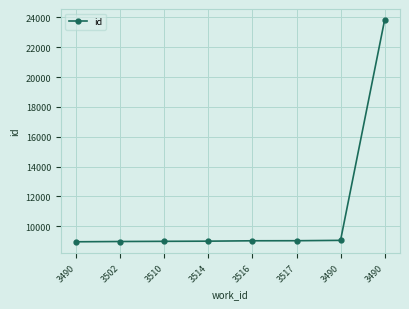

List the labels in order of value, smallest first.

3490, 3502, 3510, 3514, 3516, 3517, 3490, 3490